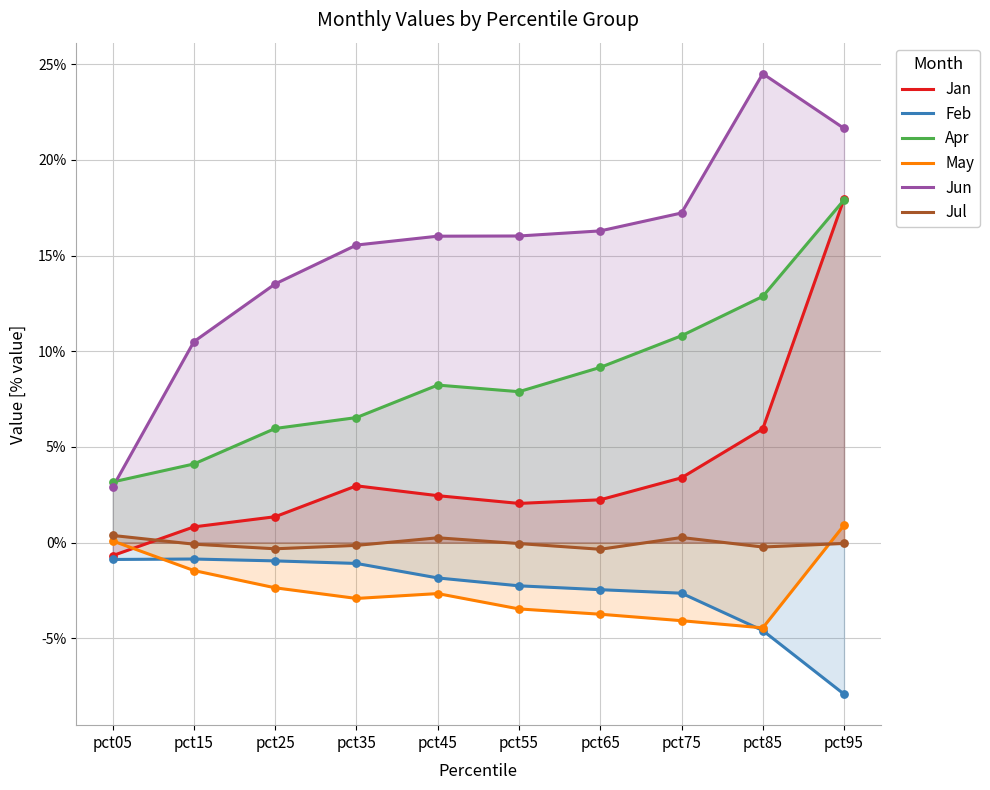

Which series contains the highest Y value?

Jun